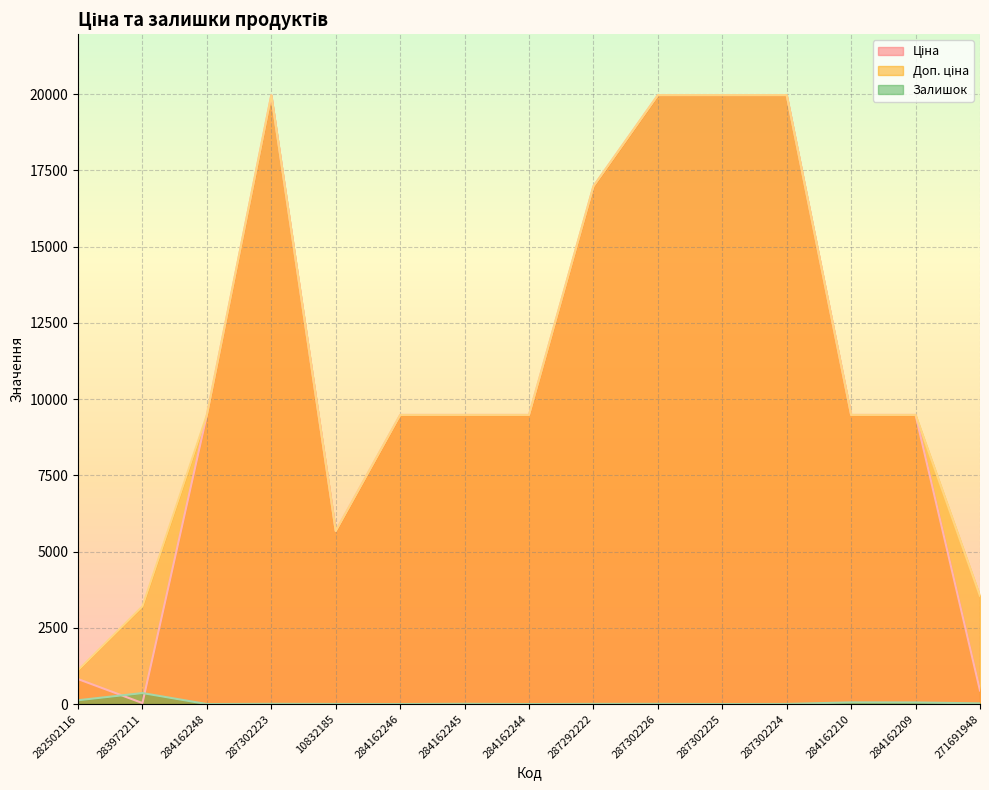

True or false: Ціна has more than 1 points higher than both neighbors.

False